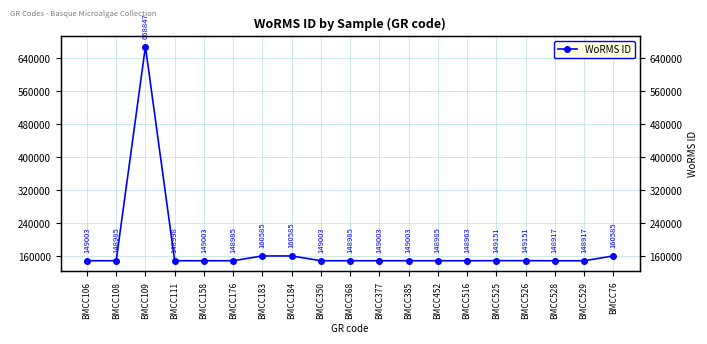

Rank the categories by value from highest to lowest.

BMCC109, BMCC183, BMCC184, BMCC76, BMCC525, BMCC526, BMCC106, BMCC158, BMCC350, BMCC377, BMCC385, BMCC111, BMCC108, BMCC176, BMCC368, BMCC452, BMCC516, BMCC528, BMCC529